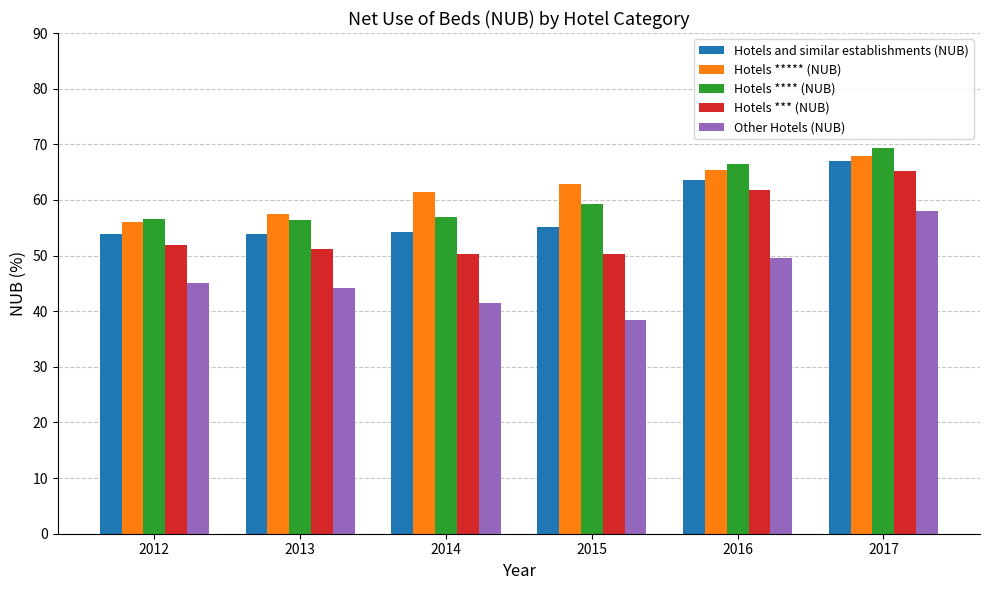

Are the bars horizontal?

No